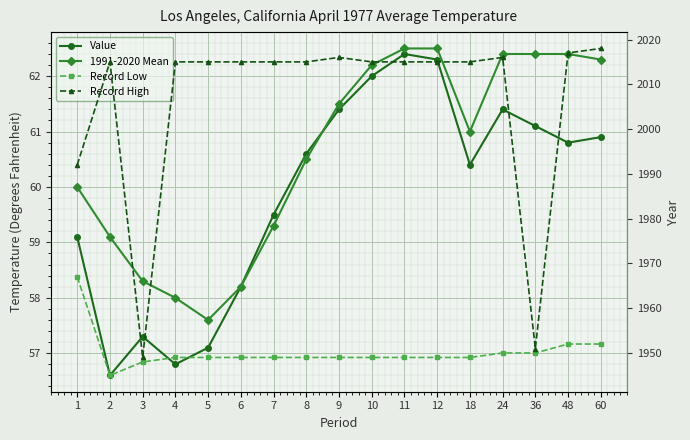

Where is the first local minimum for Value?

2